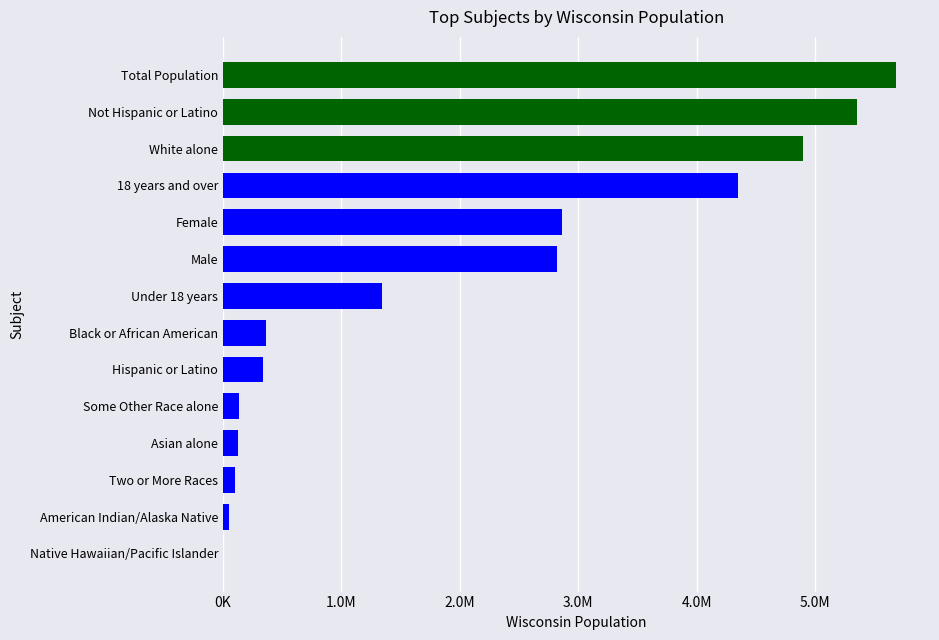

Count the number of categories in the chart.

14